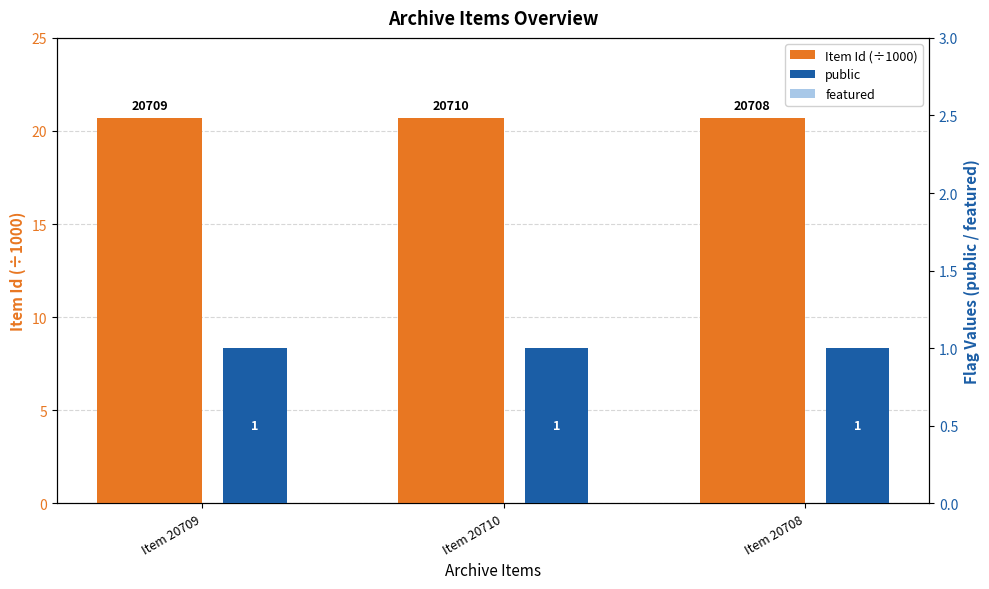

At how many categories does at least one series exceed 12?

3